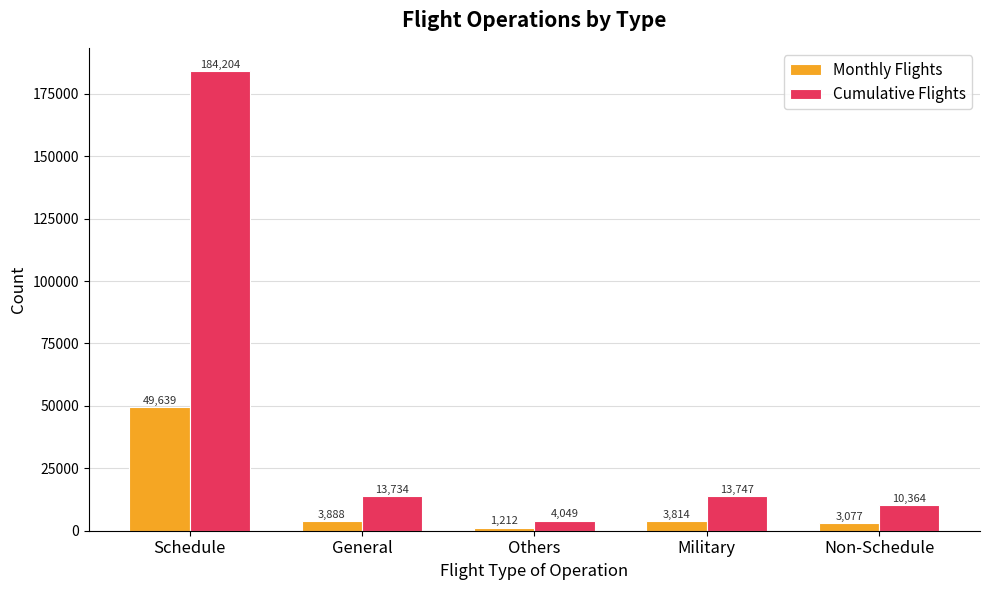

What is the maximum value shown in the chart?

184204